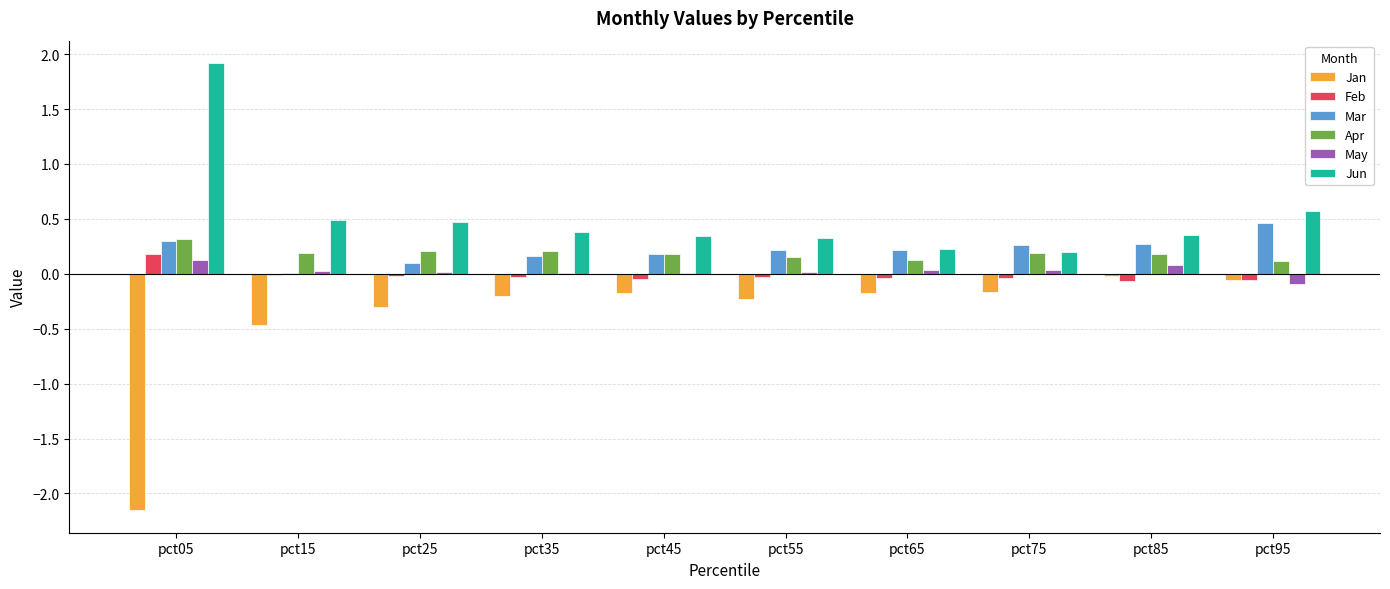

What is the sum of the Jun values at pct95 and pct15?

1.1